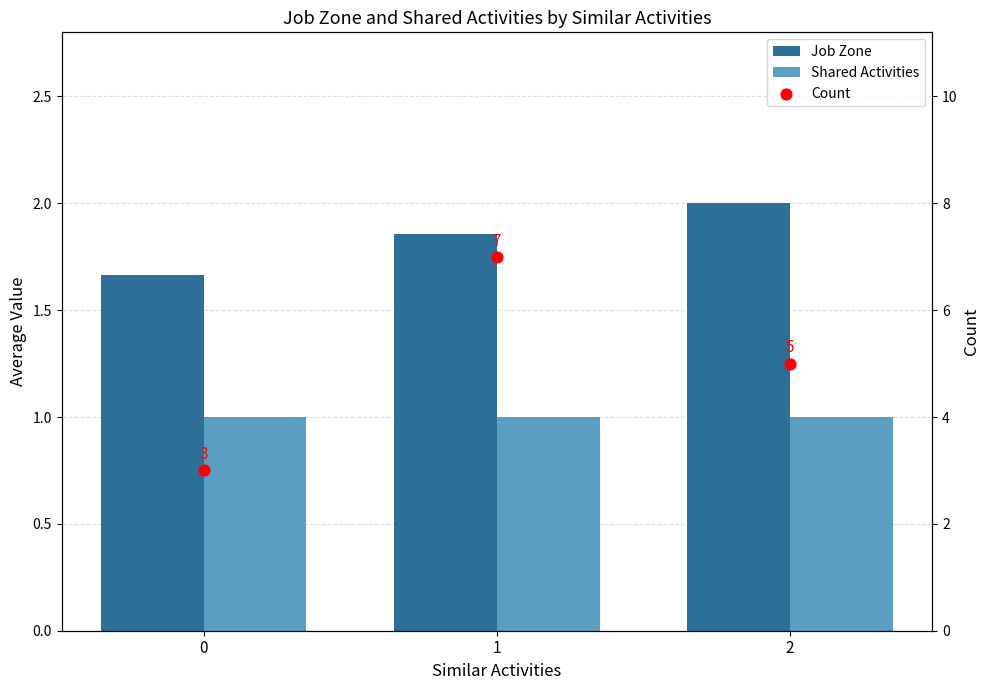

Which series has the widest spread of Y values?

Count